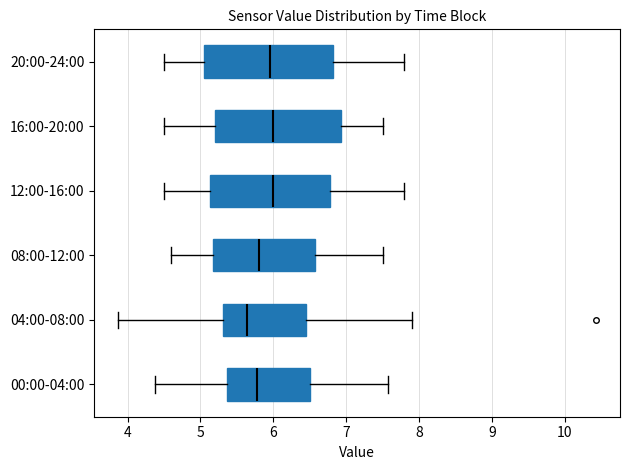

Reading bottom to top, transcribe this box plot: for each box, give where its median line is, the range the box spans, and where its two whiskers end, as read against the x-axis. The values are not printed on the chart, so give them approximately, as read against the axis.

00:00-04:00: median 5.8, box 5.4 to 6.5, whiskers 4.4 to 7.6
04:00-08:00: median 5.6, box 5.3 to 6.4, whiskers 3.9 to 7.9
08:00-12:00: median 5.8, box 5.2 to 6.6, whiskers 4.6 to 7.5
12:00-16:00: median 6.0, box 5.1 to 6.8, whiskers 4.5 to 7.8
16:00-20:00: median 6.0, box 5.2 to 6.9, whiskers 4.5 to 7.5
20:00-24:00: median 6.0, box 5.1 to 6.8, whiskers 4.5 to 7.8